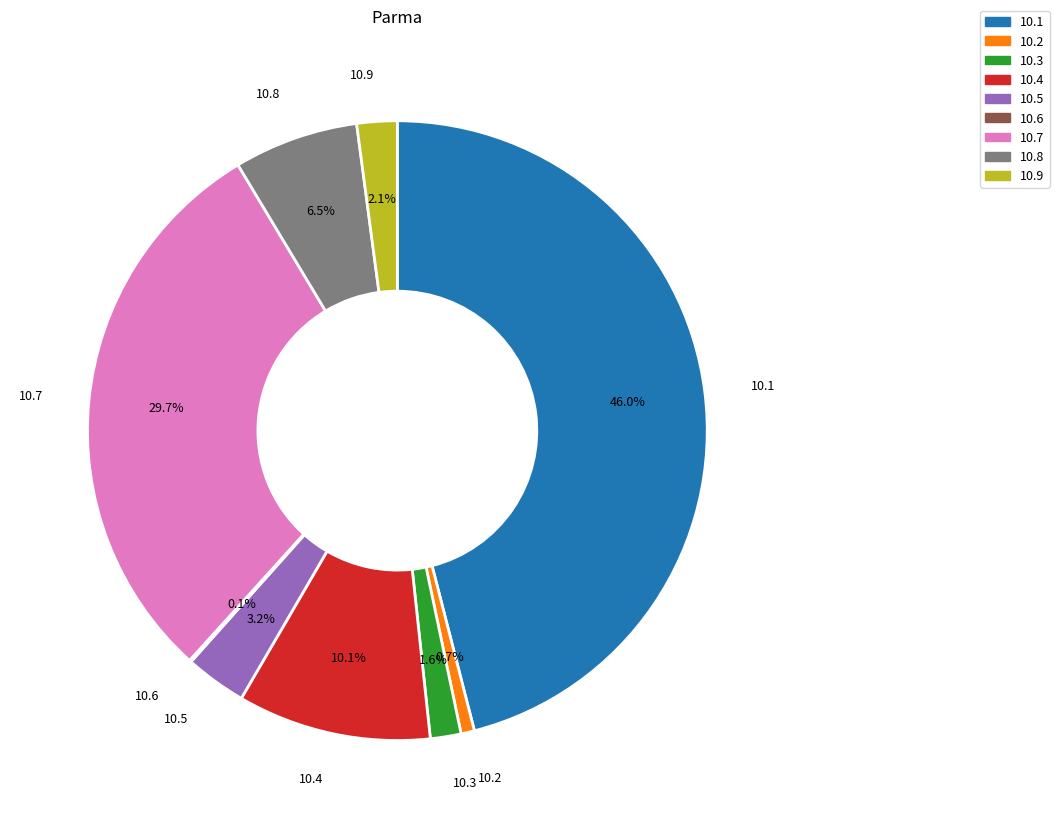

Does any single category account for the majority?

No